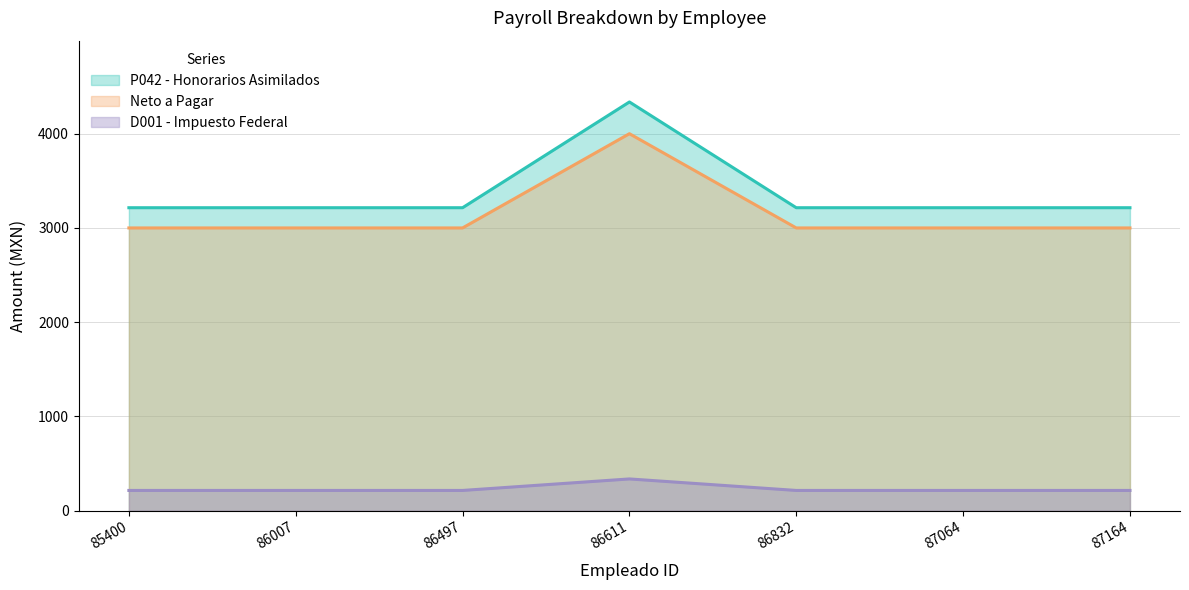

Which series has the largest total across all categories?

P042 - Honorarios Asimilados